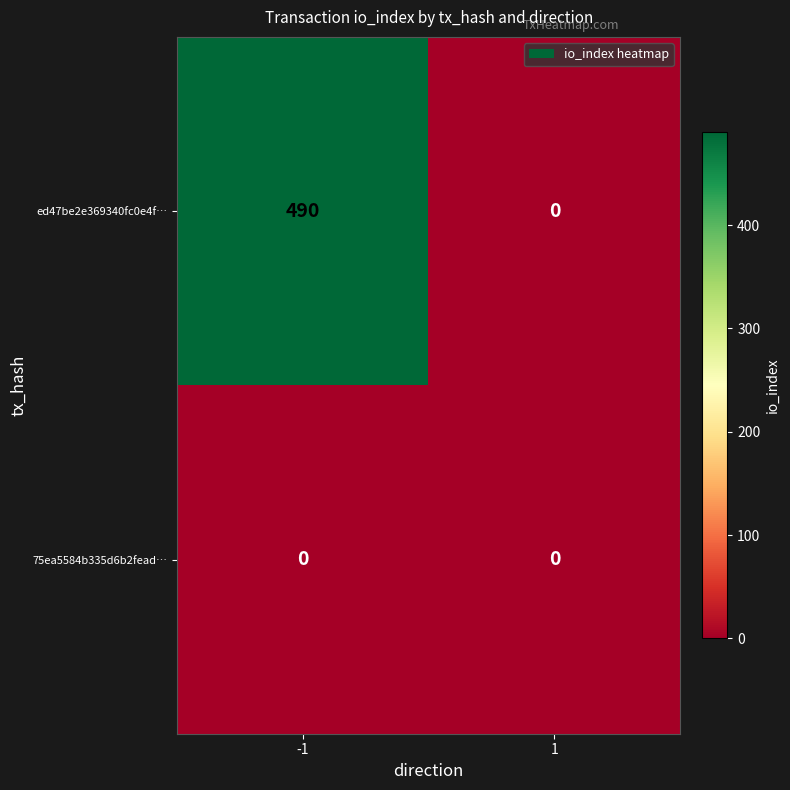

What is the greatest value displayed?

490